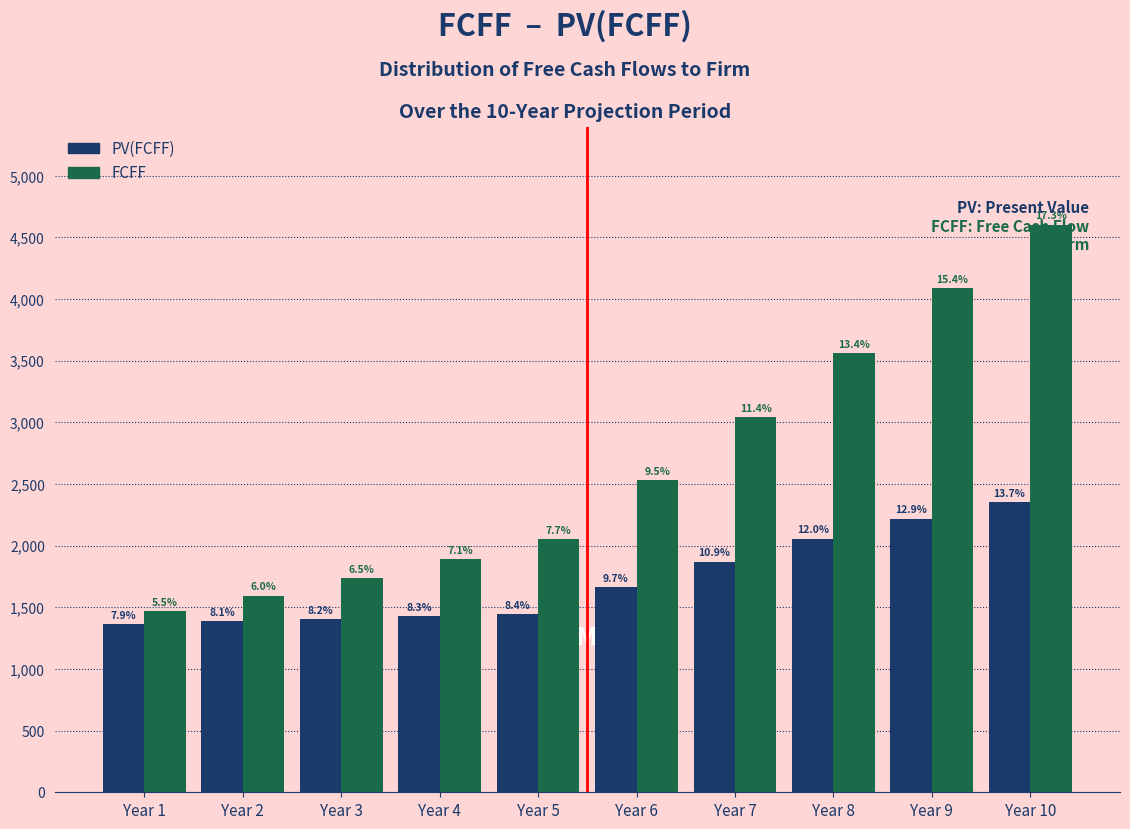

Does the chart contain any negative values?

No